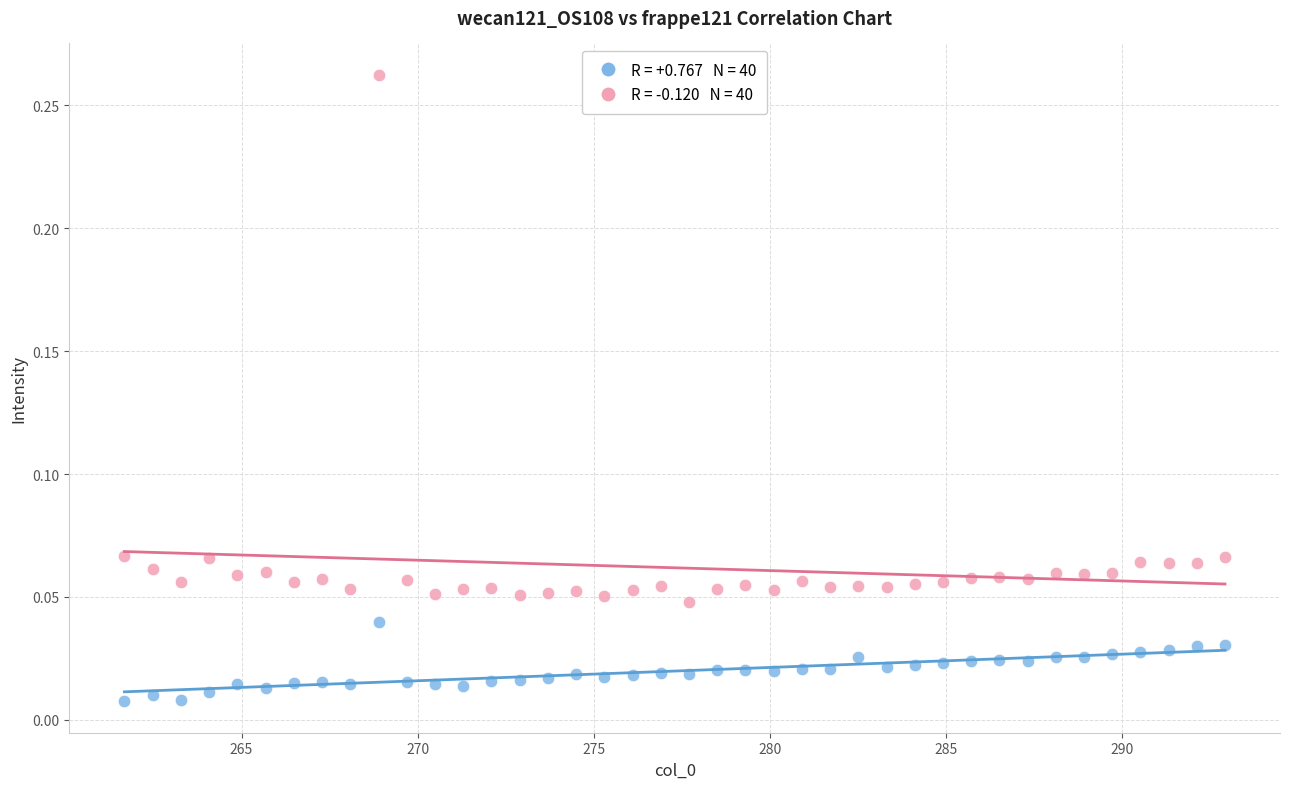

Across all data points, what is the range of X values (max minus min)?

31.2